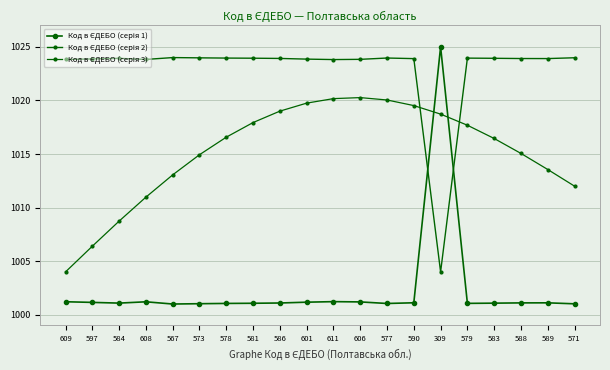

What is the sum of the Код в ЄДЕБО (серія 2) values at 581 and 609?

2047.8